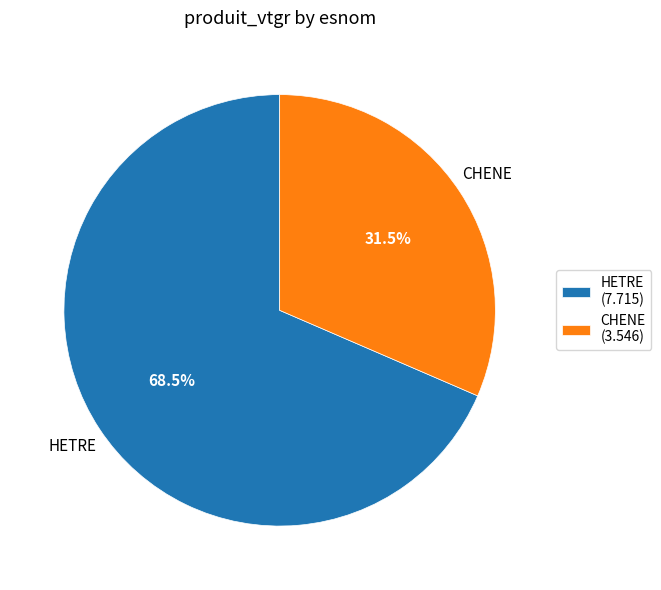

How many slices are in this pie chart?

2